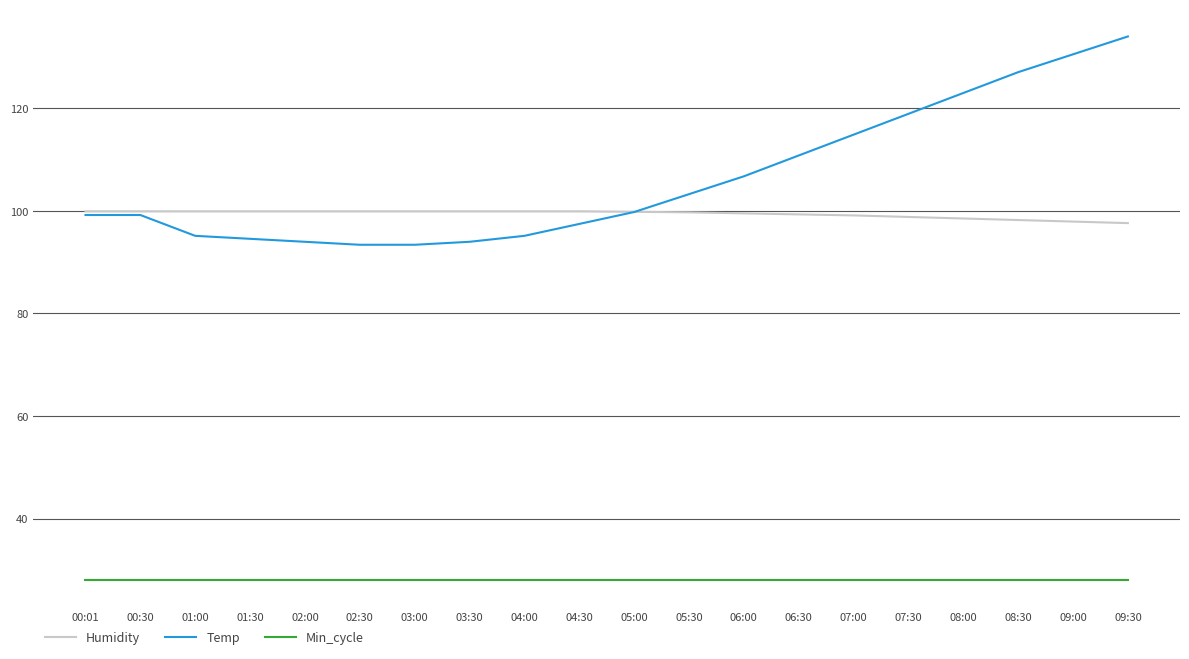

True or false: Min_cycle and Temp intersect in this chart.

False